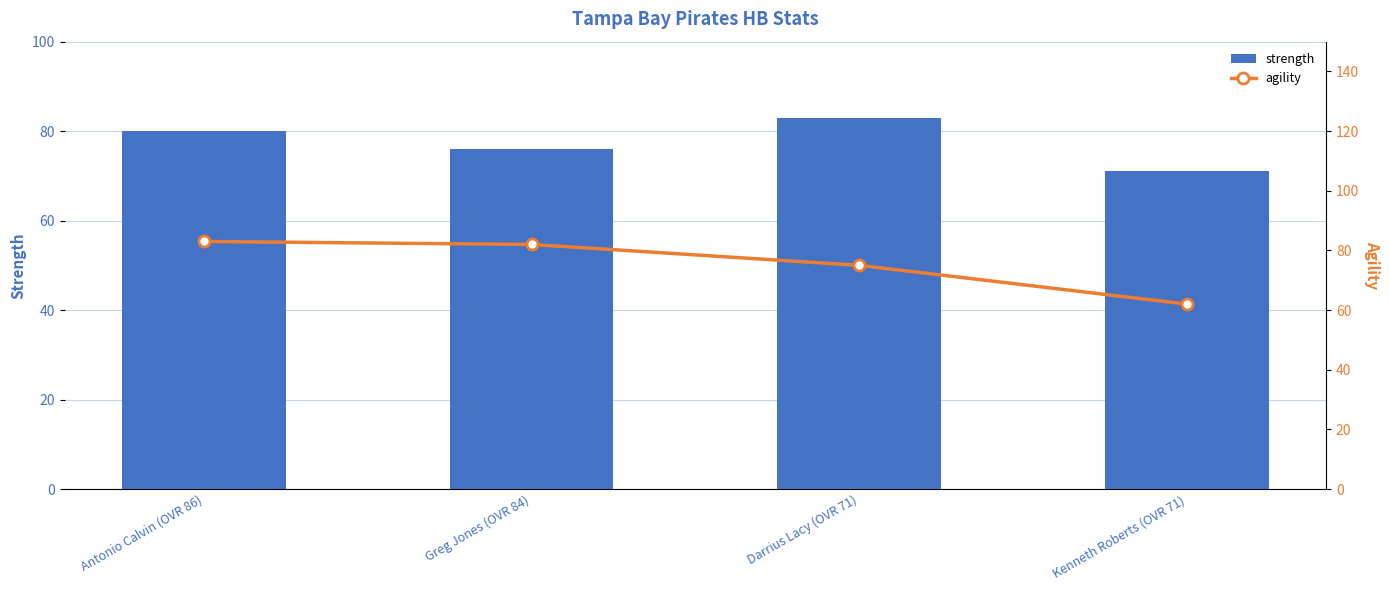

Which series has the largest total across all categories?

strength